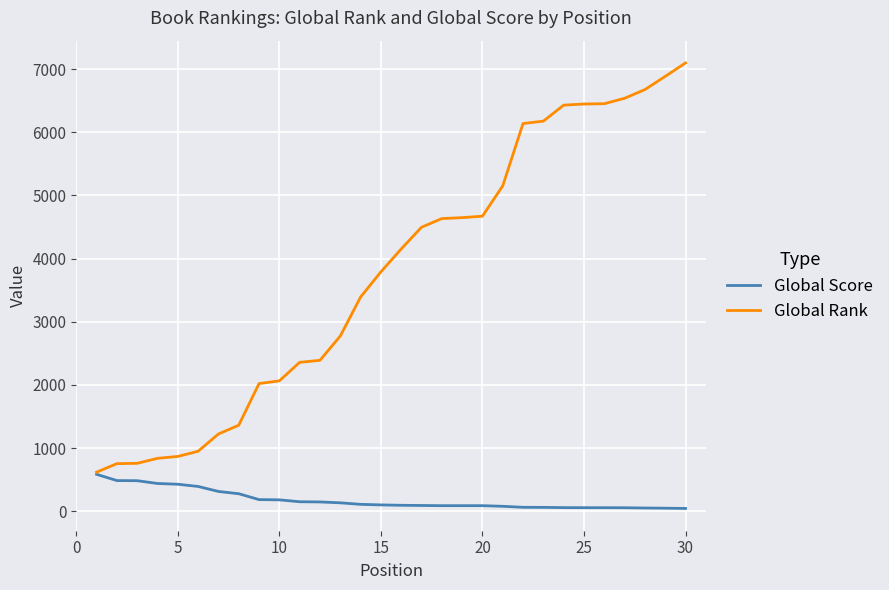

What is the maximum value for Global Rank?

7096